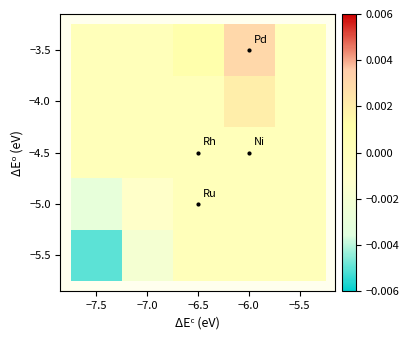

Which has a higher value, −7.5 or −6.0?

−6.0